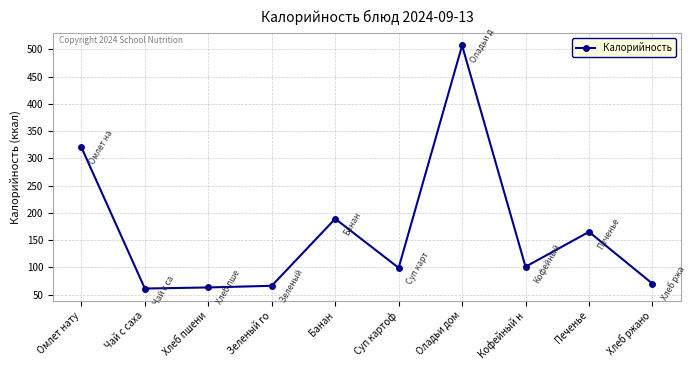

What is the label of the 3rd point from the right?

Кофейный н